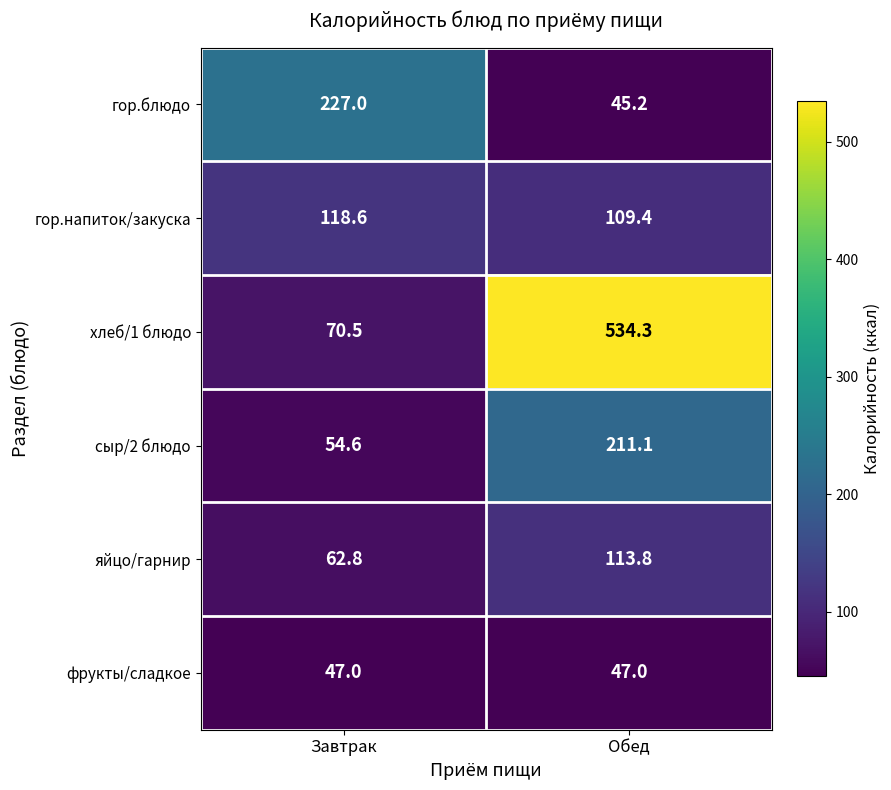

At which category does the chart reach its minimum across all series?

Обед